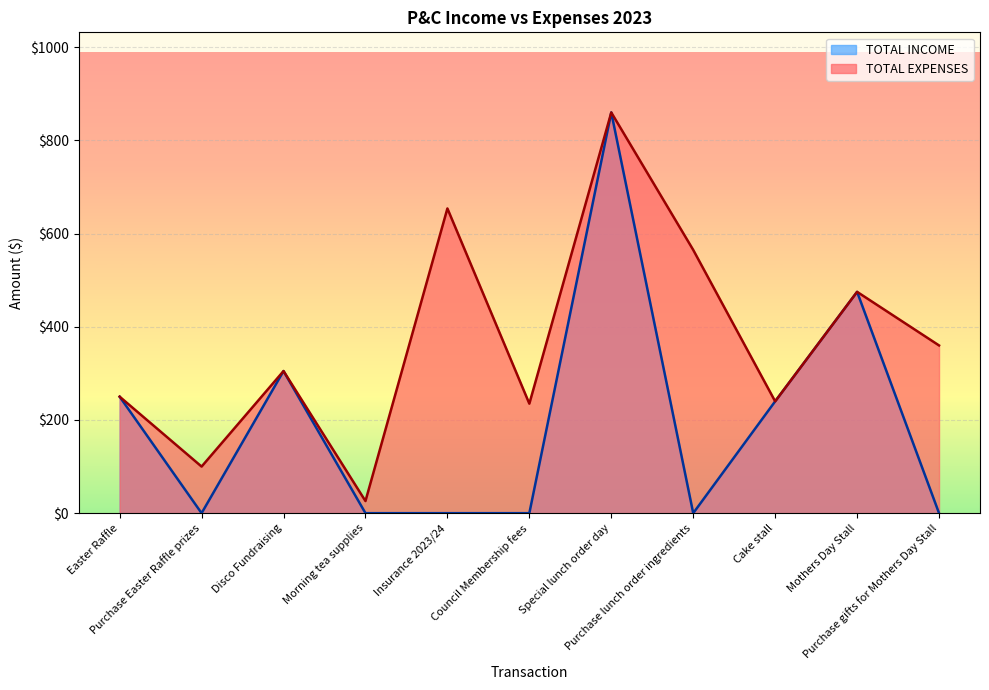

What are all the series names shown in the legend?

TOTAL INCOME, TOTAL EXPENSES